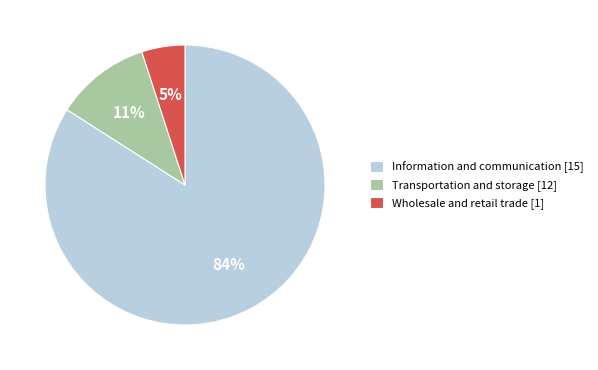

Between Information and communication [15] and Wholesale and retail trade [1], which is larger?

Information and communication [15]